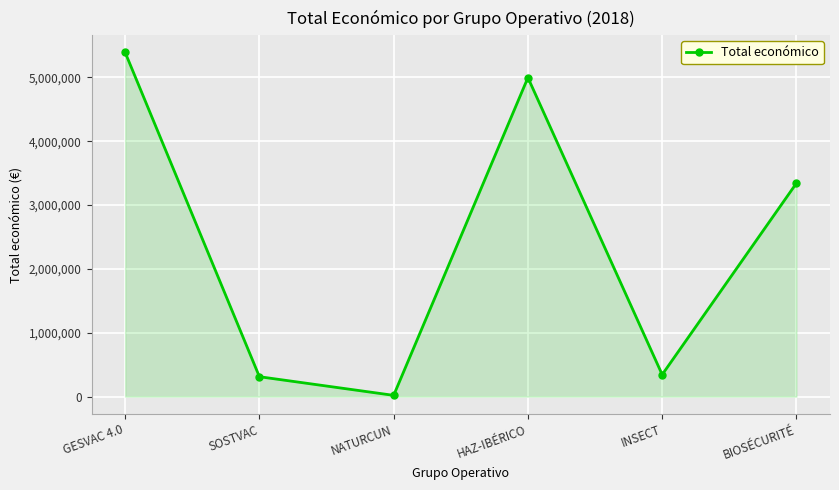

How many data points does each series have?

6